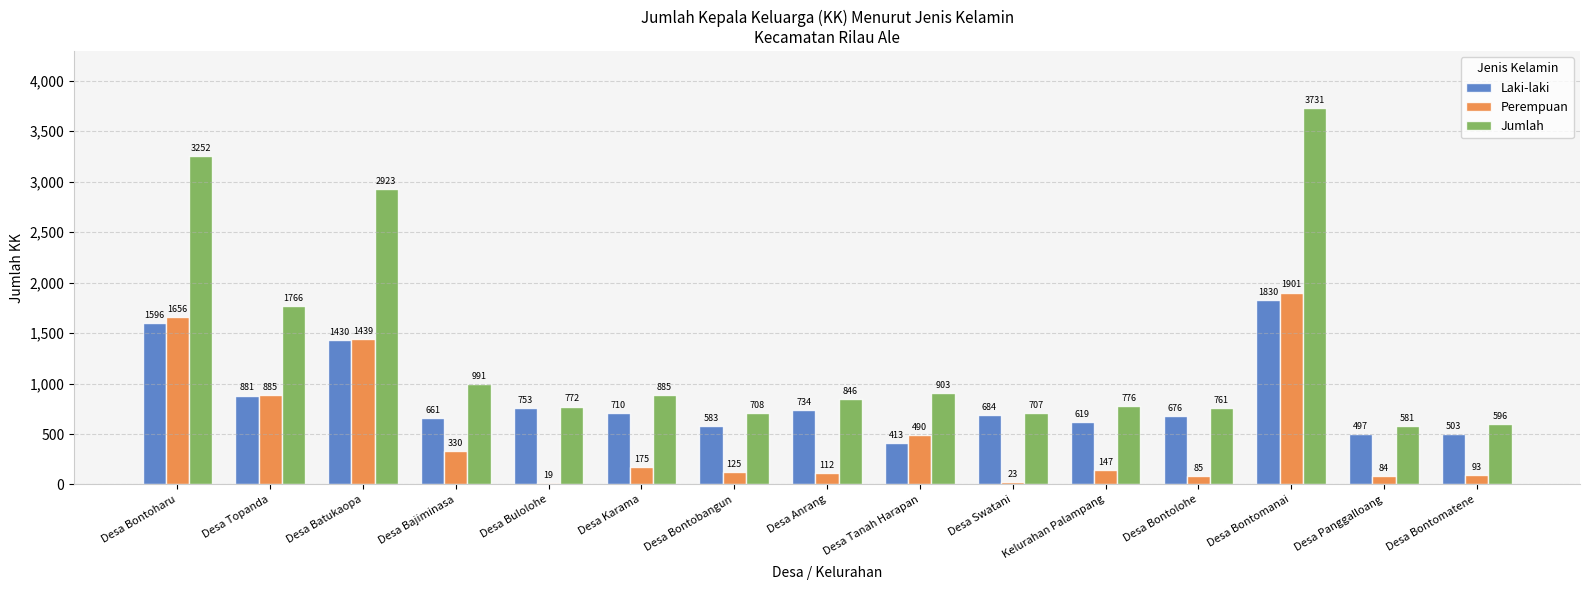

At how many categories does at least one series exceed 2841?

3